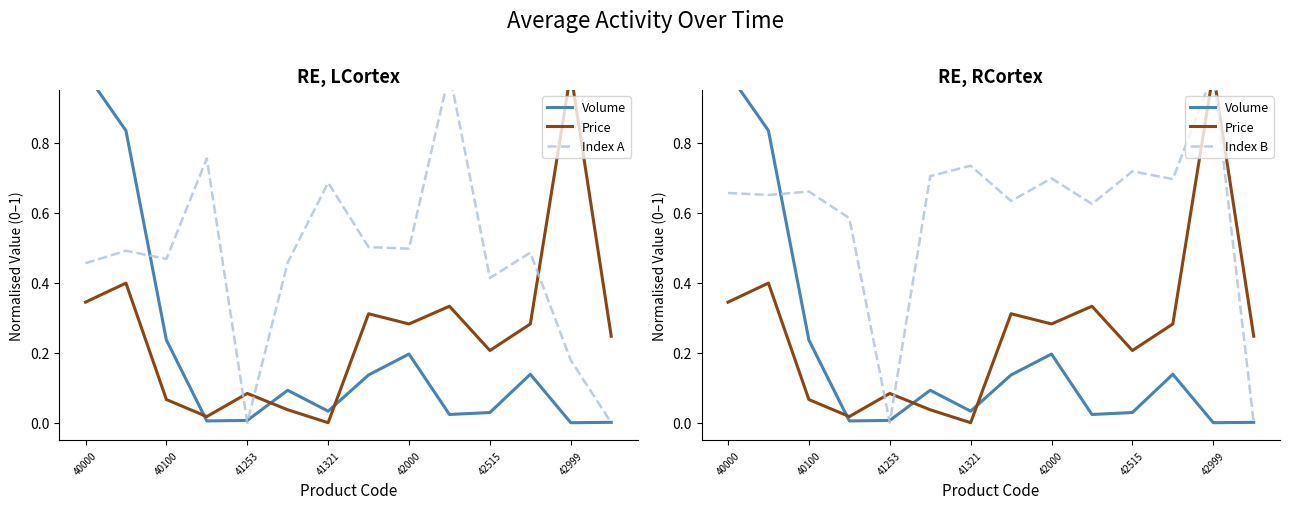

What are all the series names shown in the legend?

Volume, Price, Index A, Index B